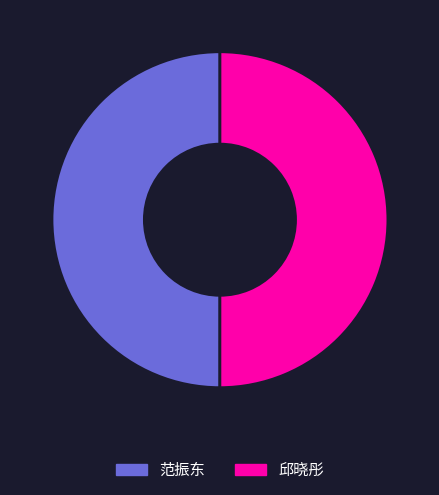

The 邱晓彤 slice represents 61% of the pie. True or false?

False